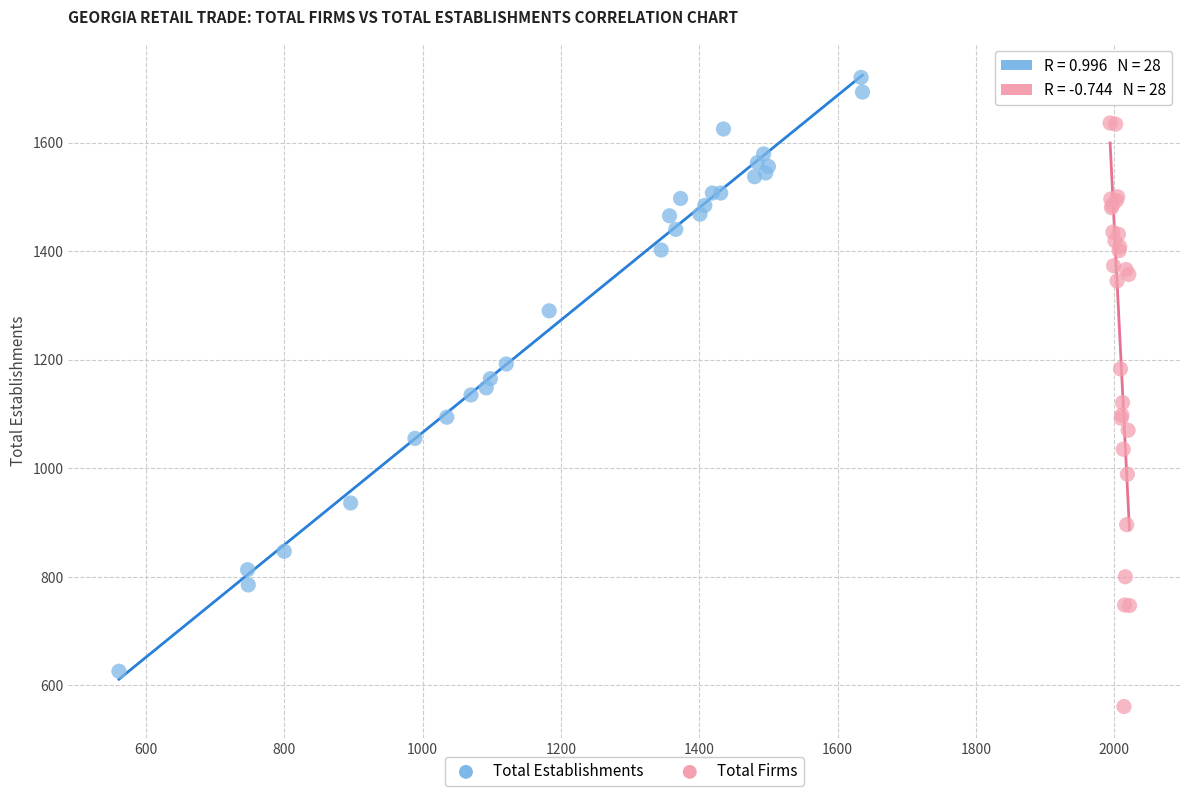

Which series contains the lowest Y value?

Total Firms